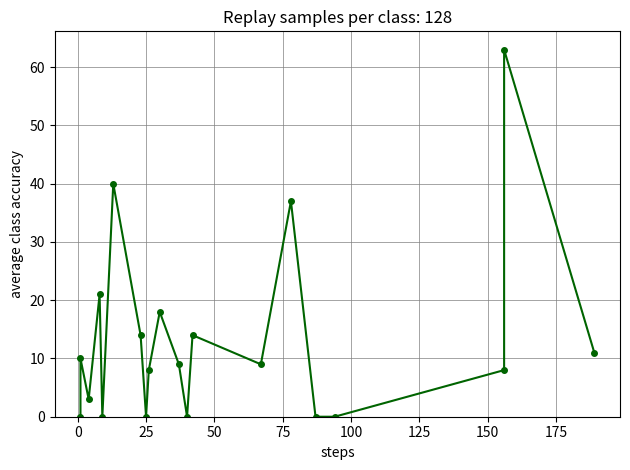

What position from the left is 0?

2